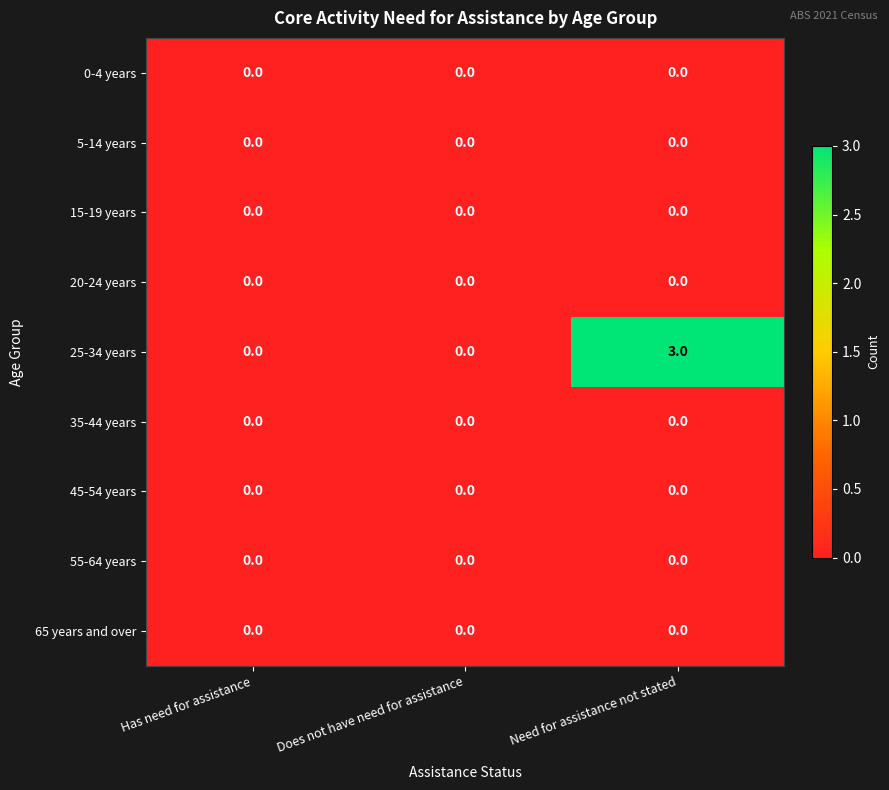

At which category is the sum across all series the highest?

Need for assistance not stated